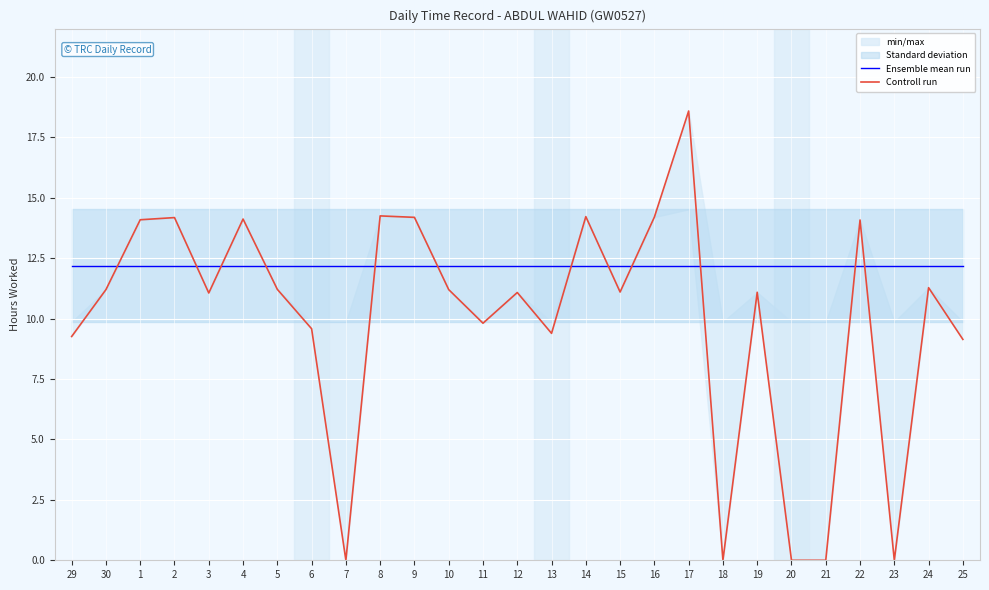

Reading left to right, extract all data points from this chart.

Ensemble mean run: 29=12.2	30=12.2	1=12.2	2=12.2	3=12.2	4=12.2	5=12.2	6=12.2	7=12.2	8=12.2	9=12.2	10=12.2	11=12.2	12=12.2	13=12.2	14=12.2	15=12.2	16=12.2	17=12.2	18=12.2	19=12.2	20=12.2	21=12.2	22=12.2	23=12.2	24=12.2	25=12.2
Controll run: 29=9.3	30=11.2	1=14.1	2=14.2	3=11.1	4=14.1	5=11.2	6=9.6	7=0.0	8=14.2	9=14.2	10=11.2	11=9.8	12=11.1	13=9.4	14=14.2	15=11.1	16=14.2	17=18.6	18=0.0	19=11.1	20=0.0	21=0.0	22=14.1	23=0.0	24=11.3	25=9.1